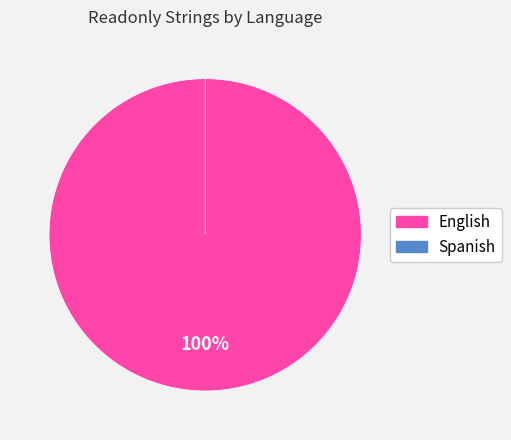

Which has a higher value, Spanish or English?

English